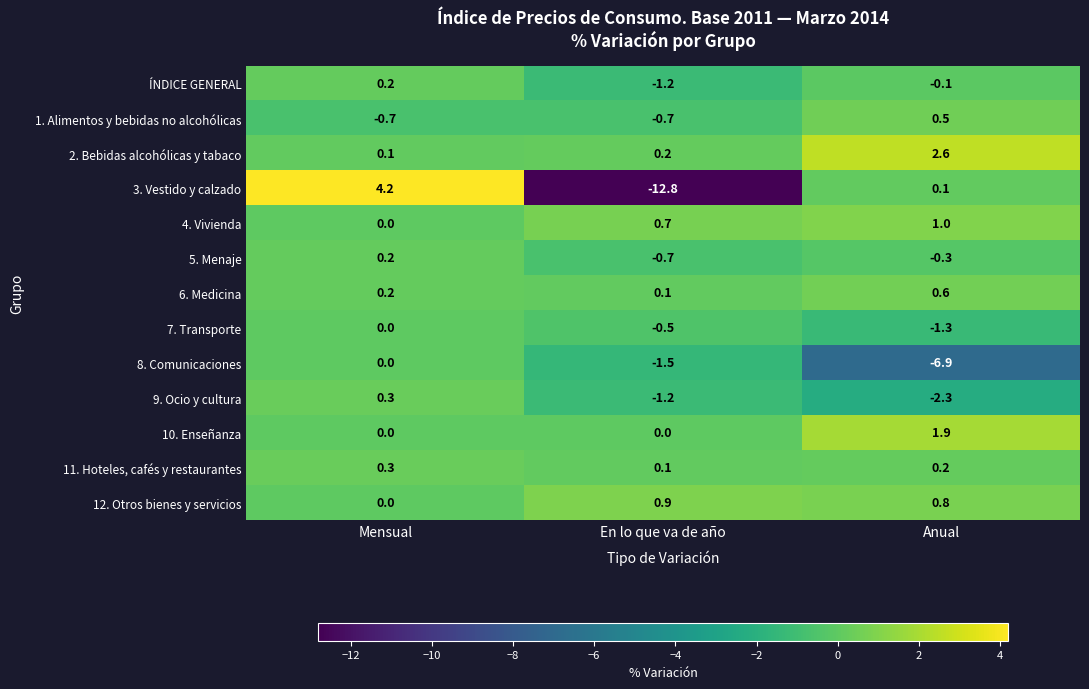

Rank the categories by 8. Comunicaciones value from highest to lowest.

Mensual, En lo que va de año, Anual